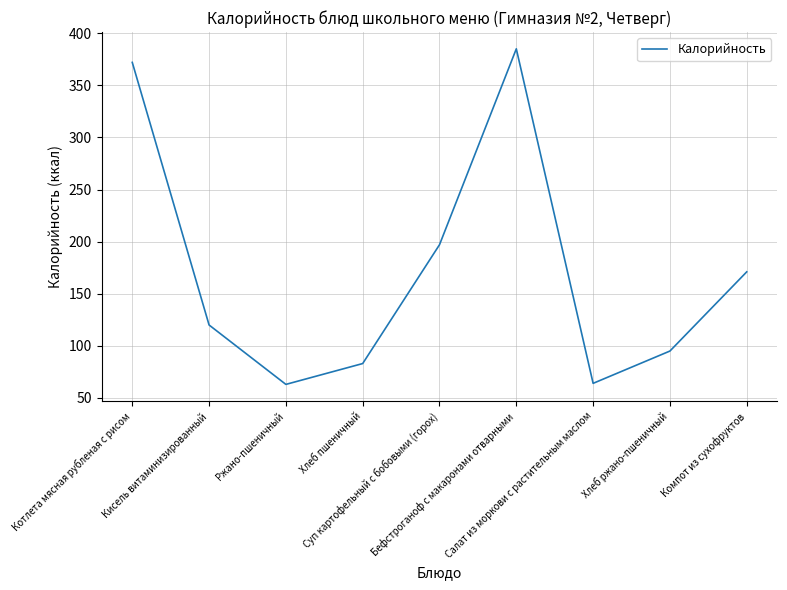

What is the change in value from Ржано-пшеничный to Бефстроганоф с макаронами отварными?

+322